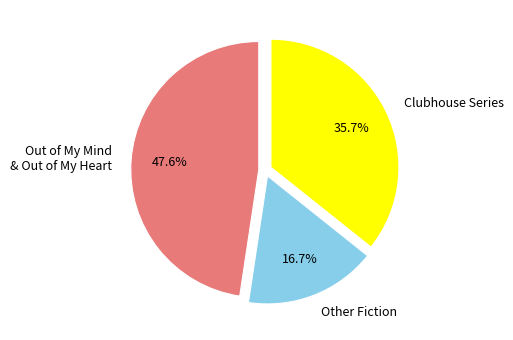

Rank the categories by value from highest to lowest.

Out of My Mind & Out of My Heart, Clubhouse Series, Other Fiction